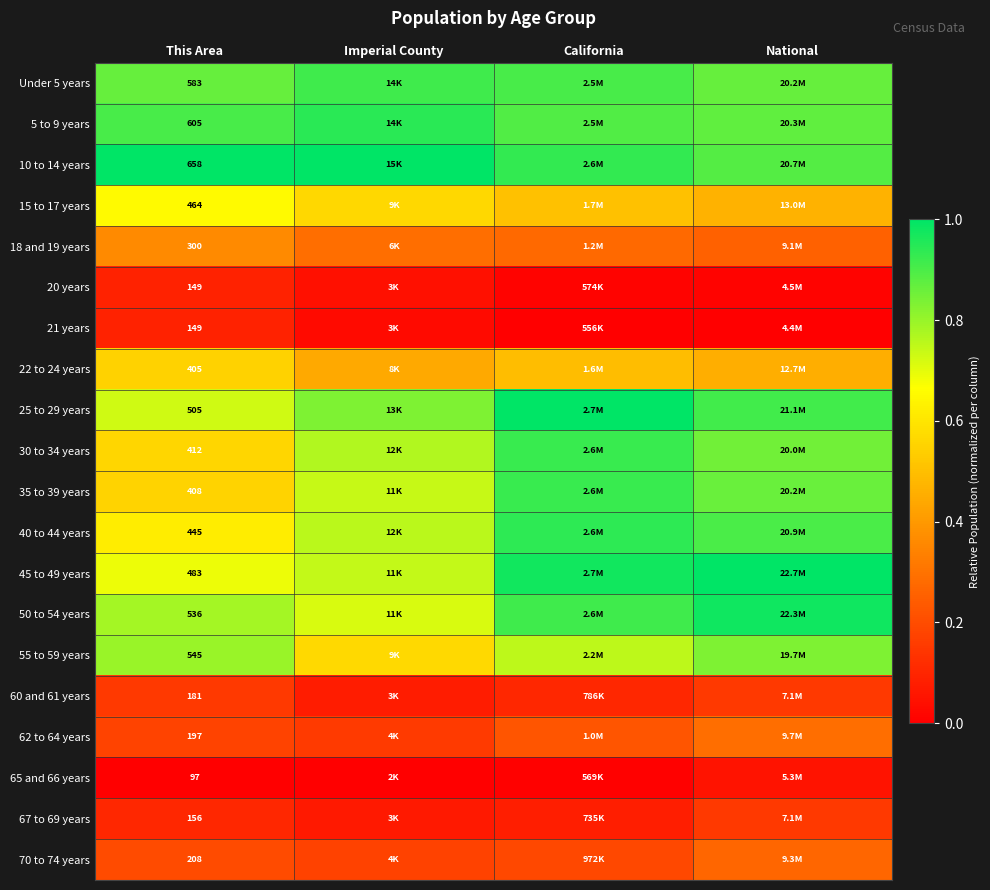

How many categories are shown in the chart?

4